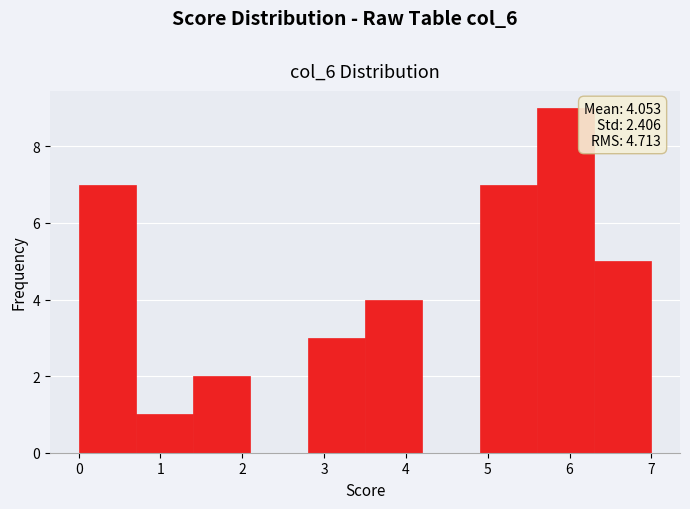

Which range on the x-axis has the tallest bar?

5.6 to 6.3